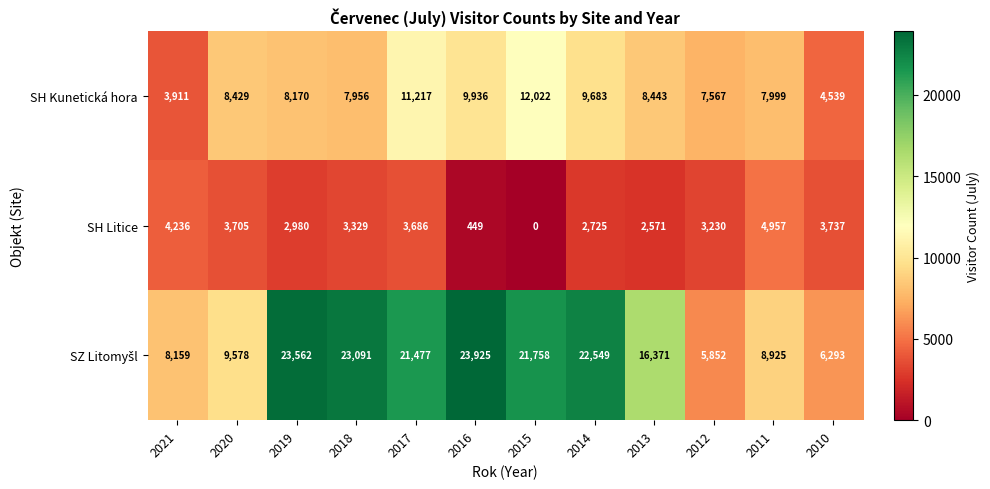

At which category is the sum across all series the highest?

2017